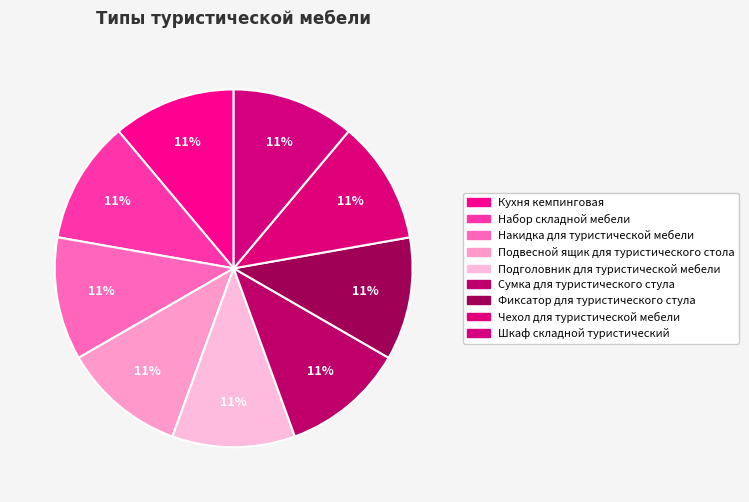

How many segments does this pie chart have?

9